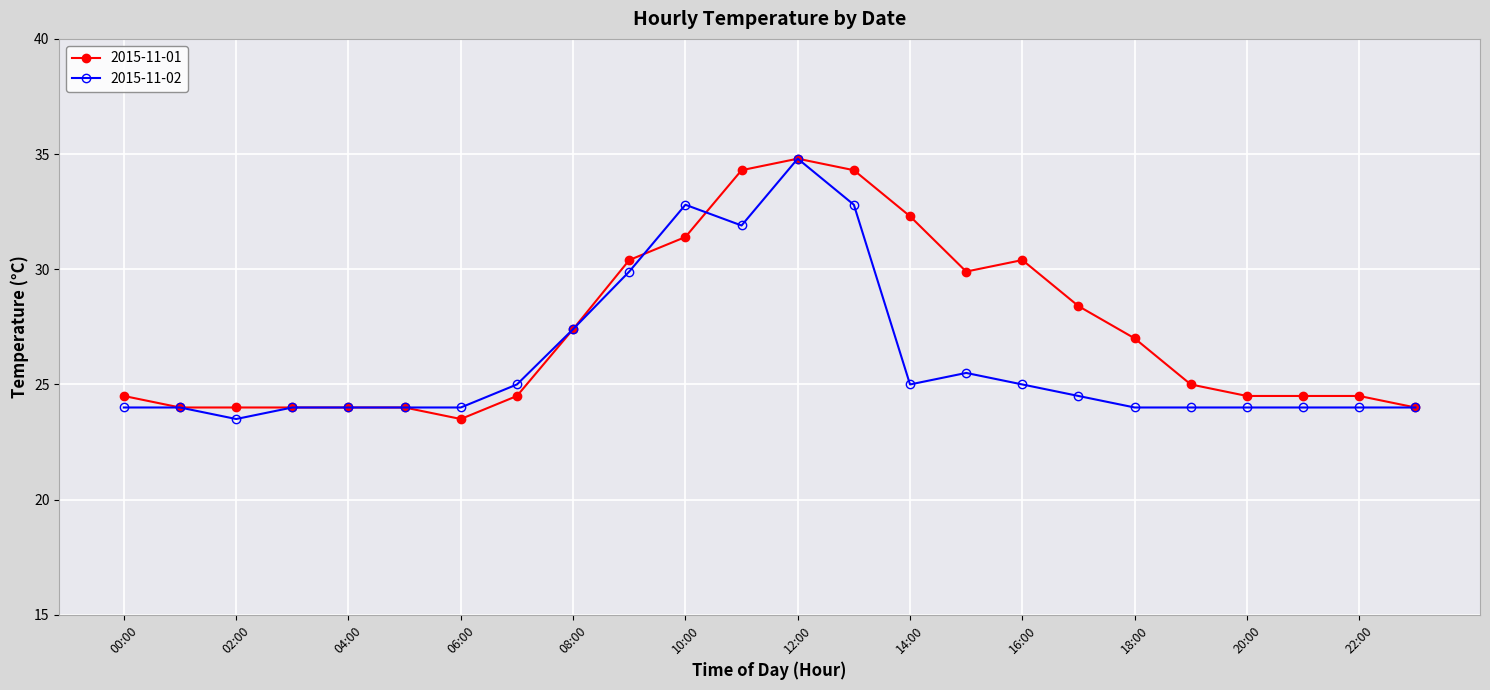

What is the average value of the 2015-11-01 series?

27.3